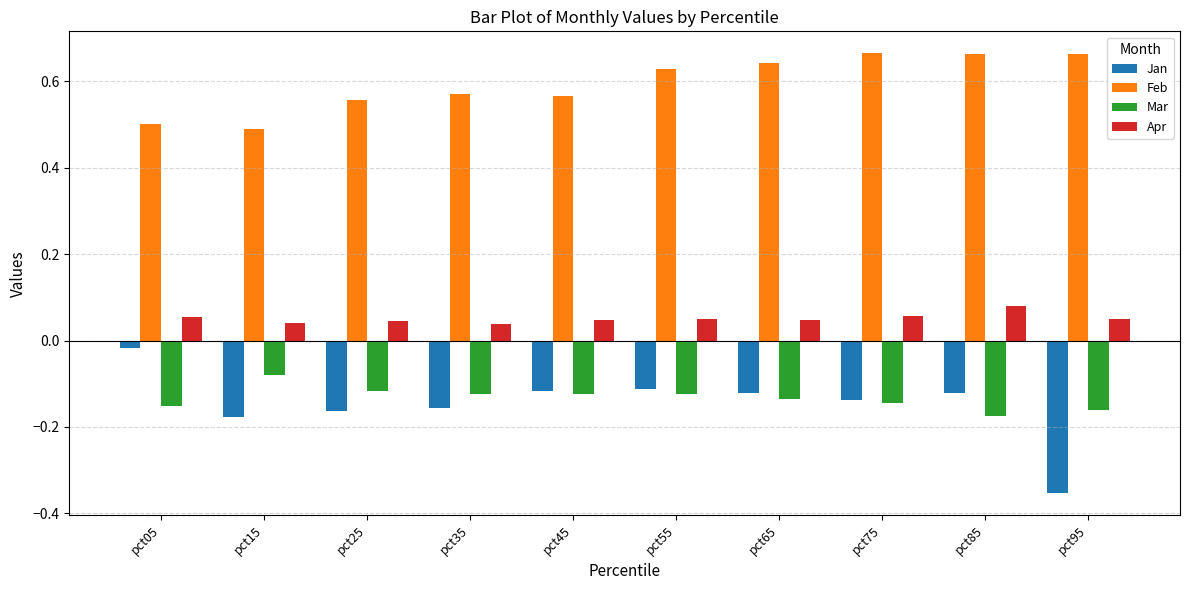

True or false: Feb has a value of 1.0 at pct45.

False